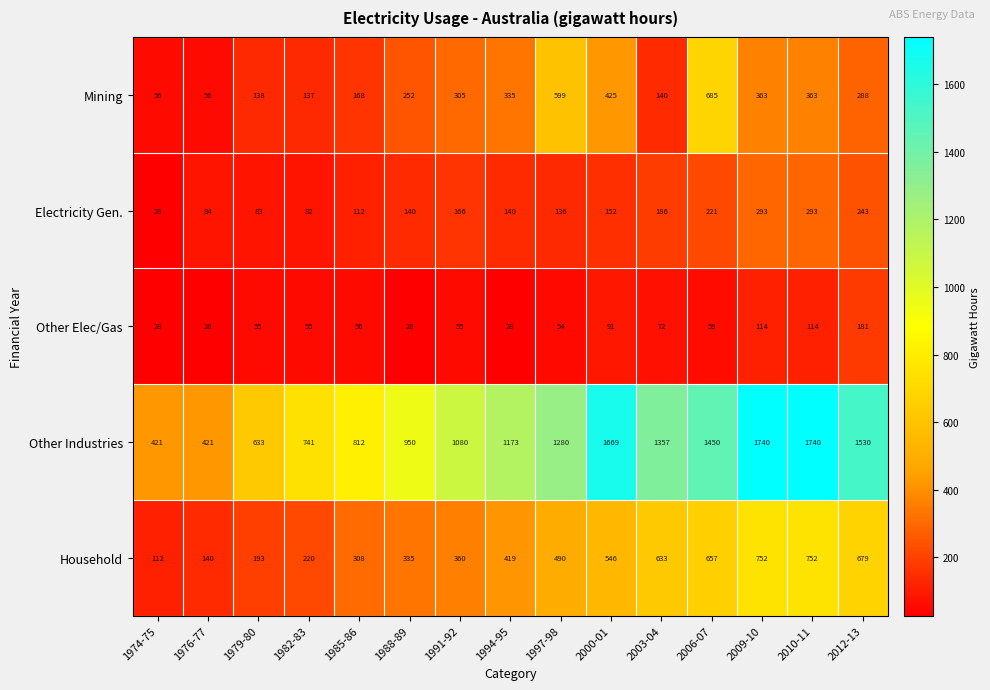

What is the average value of the Electricity Gen. series?

157